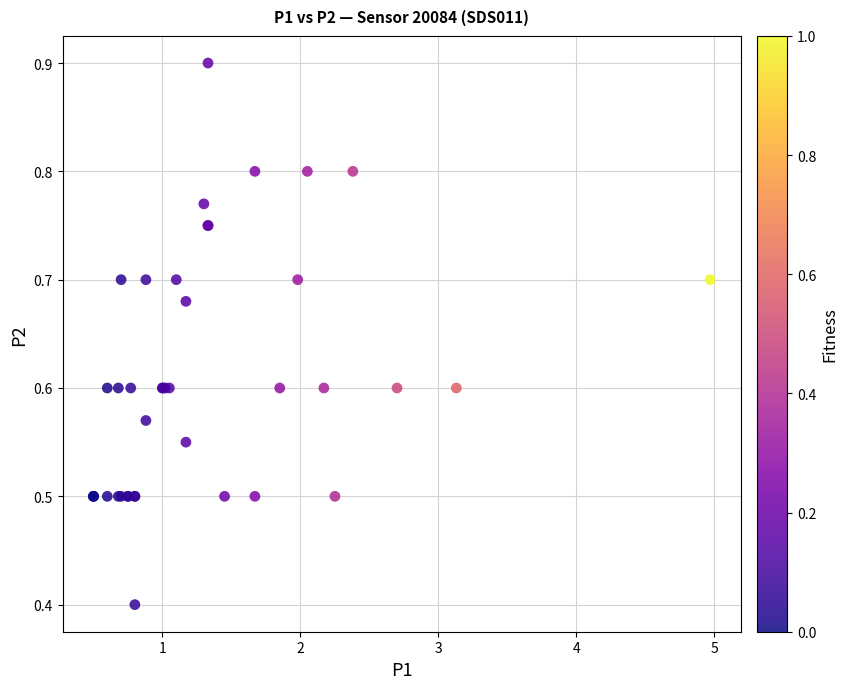

What Y value in the scatter plot is closest to 0?

0.4